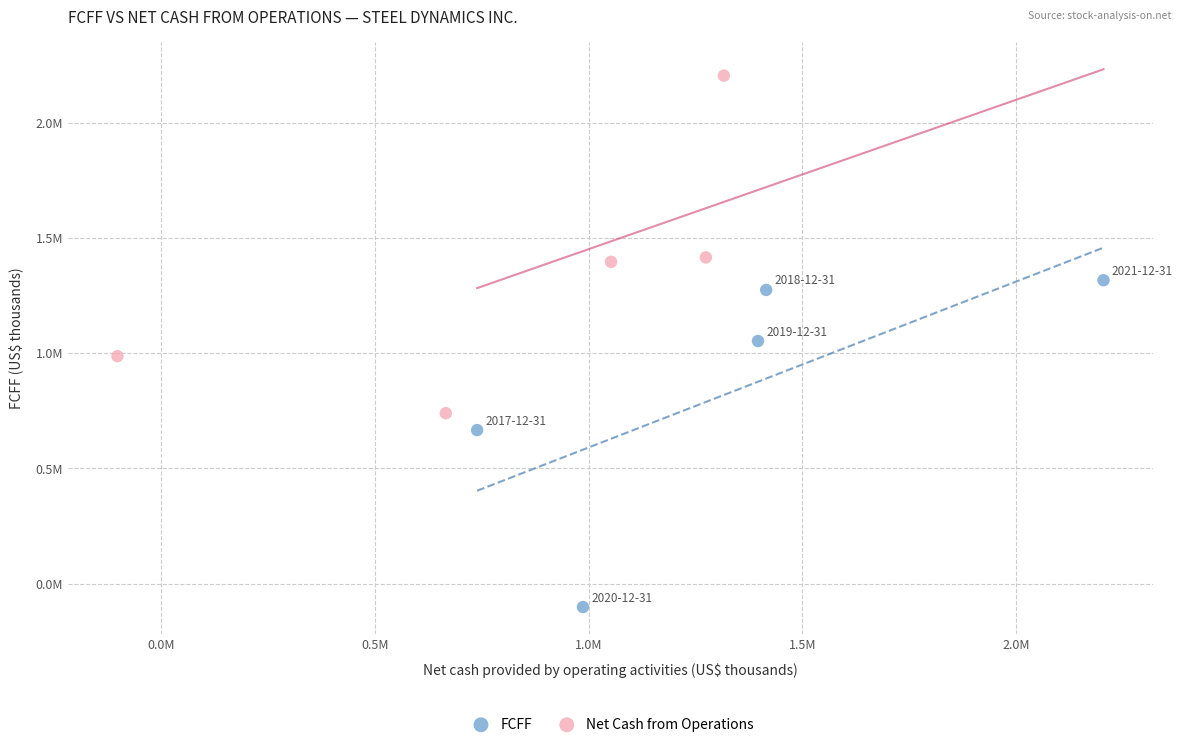

Which series reaches the maximum Y coordinate?

Net Cash from Operations